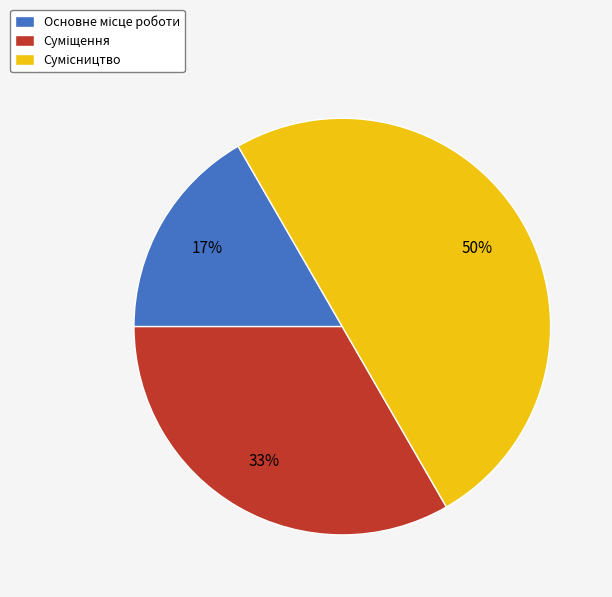

To the nearest percent, what is the difference between the largest and smallest slice percentages?

33%